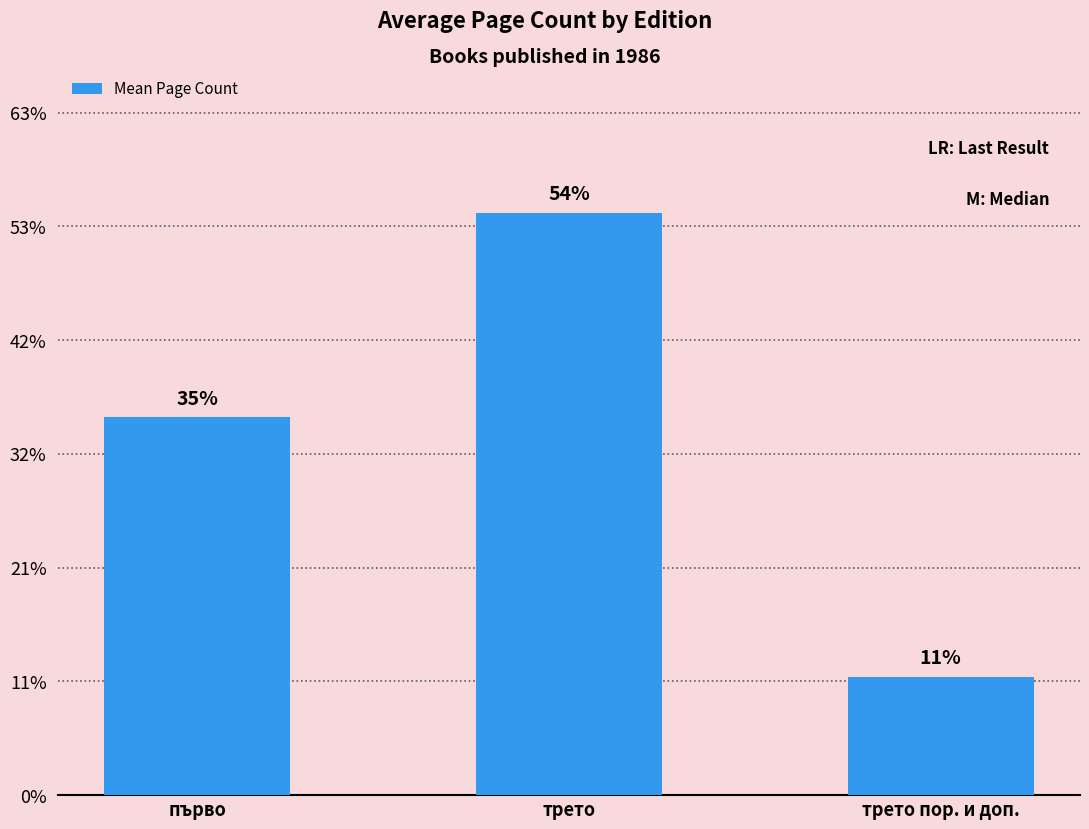

What is the ratio of the value at трето to the value at първо?

1.5